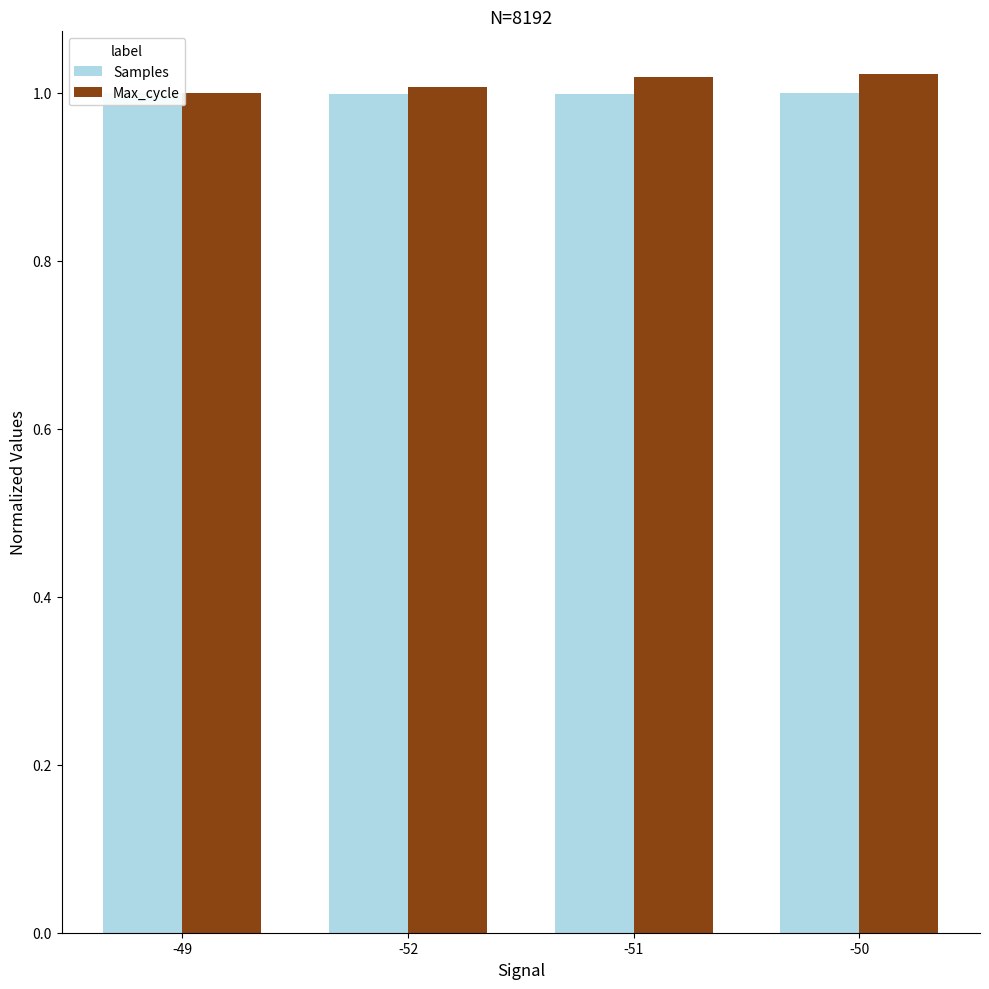

Which label corresponds to the smallest value in the chart?

-51